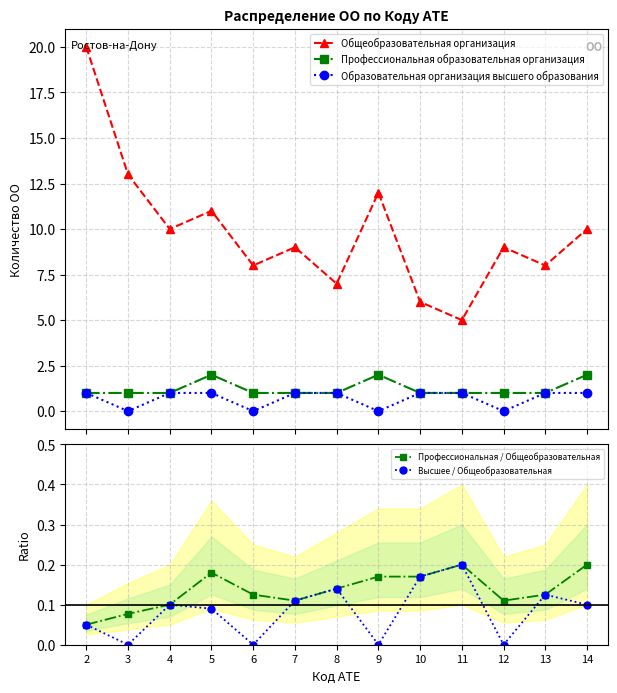

What is the highest value of the Профессиональная / Общеобразовательная series?

0.2